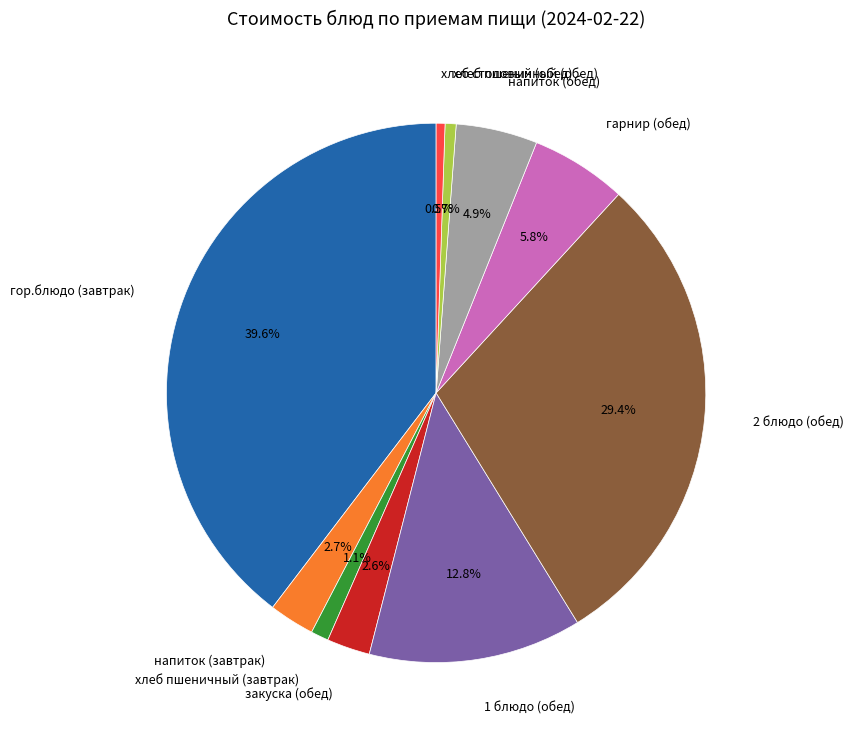

True or false: 2 блюдо (обед) accounts for 29% of the total.

True